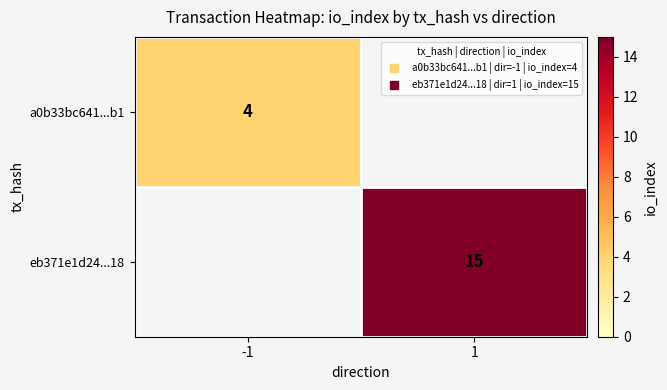

True or false: a0b33bc641...b1 has a value of 4.0 at -1.

True